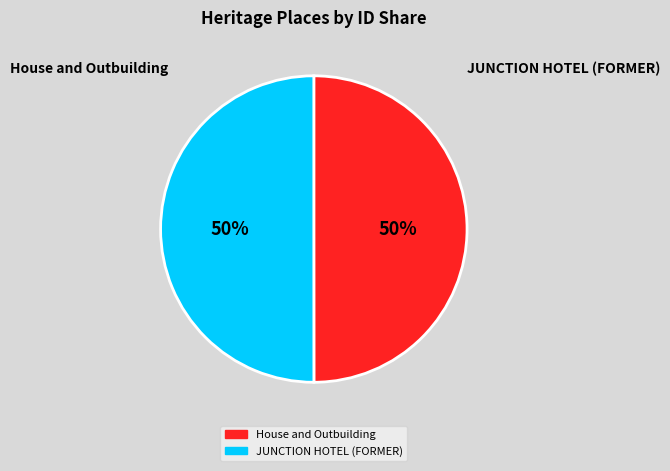

The JUNCTION HOTEL (FORMER) slice represents 45% of the pie. True or false?

False